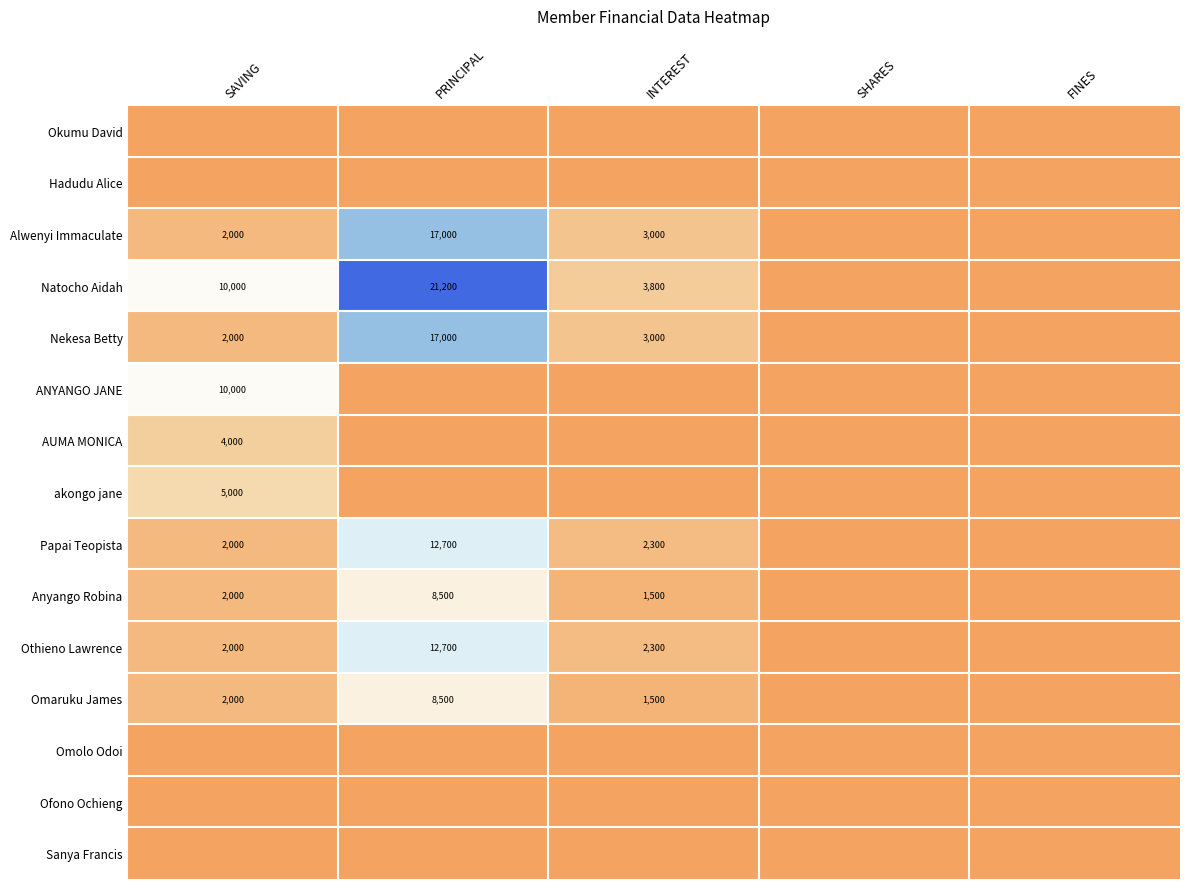

The value of Othieno Lawrence at INTEREST is 1407. True or false?

False